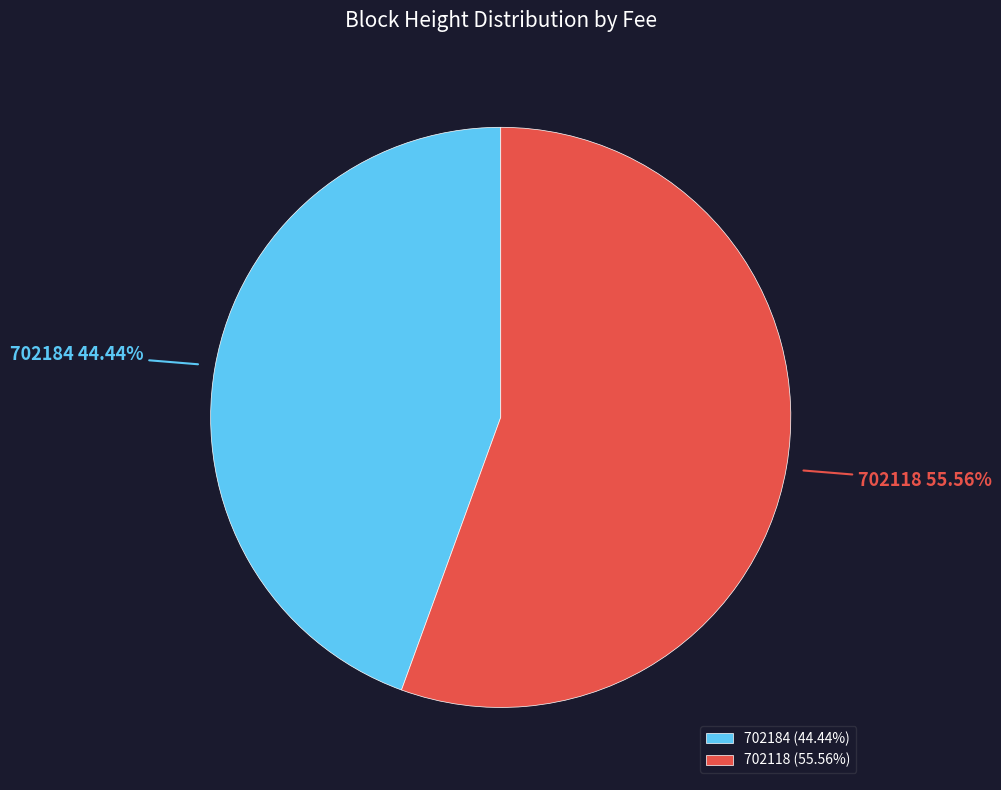

The 702184 slice represents 44% of the pie. True or false?

True